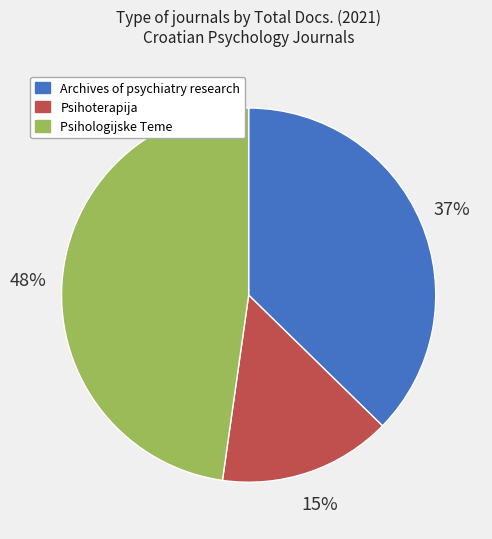

Is the sum of Archives of psychiatry research and Psihoterapija greater than half?

Yes